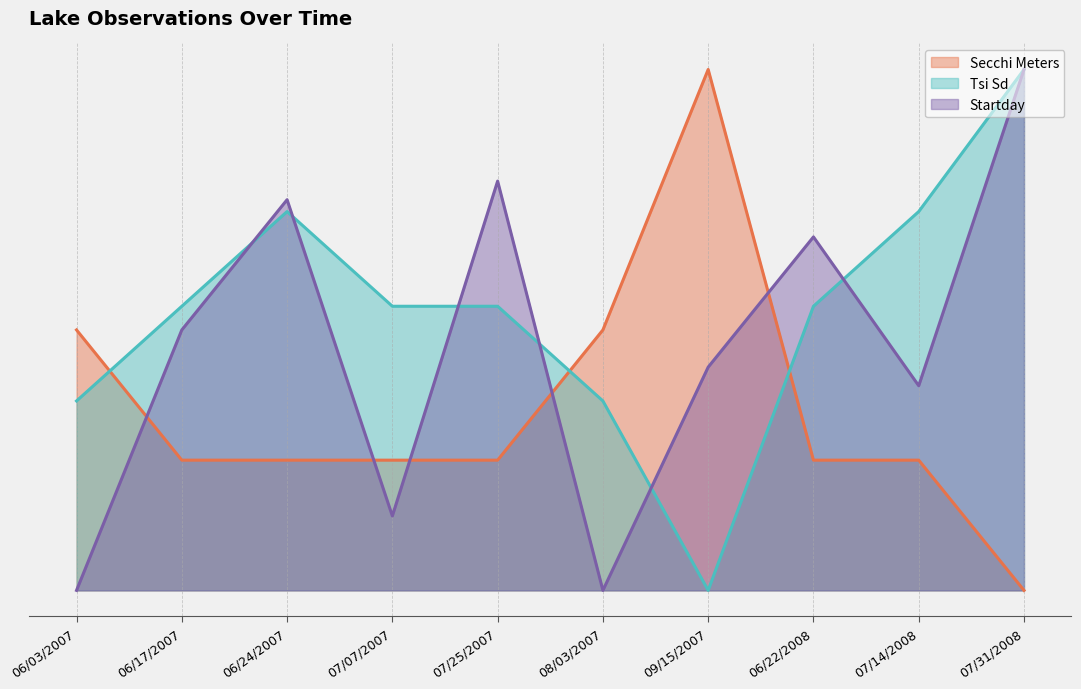

Which category has the highest value across all series?

07/31/2008